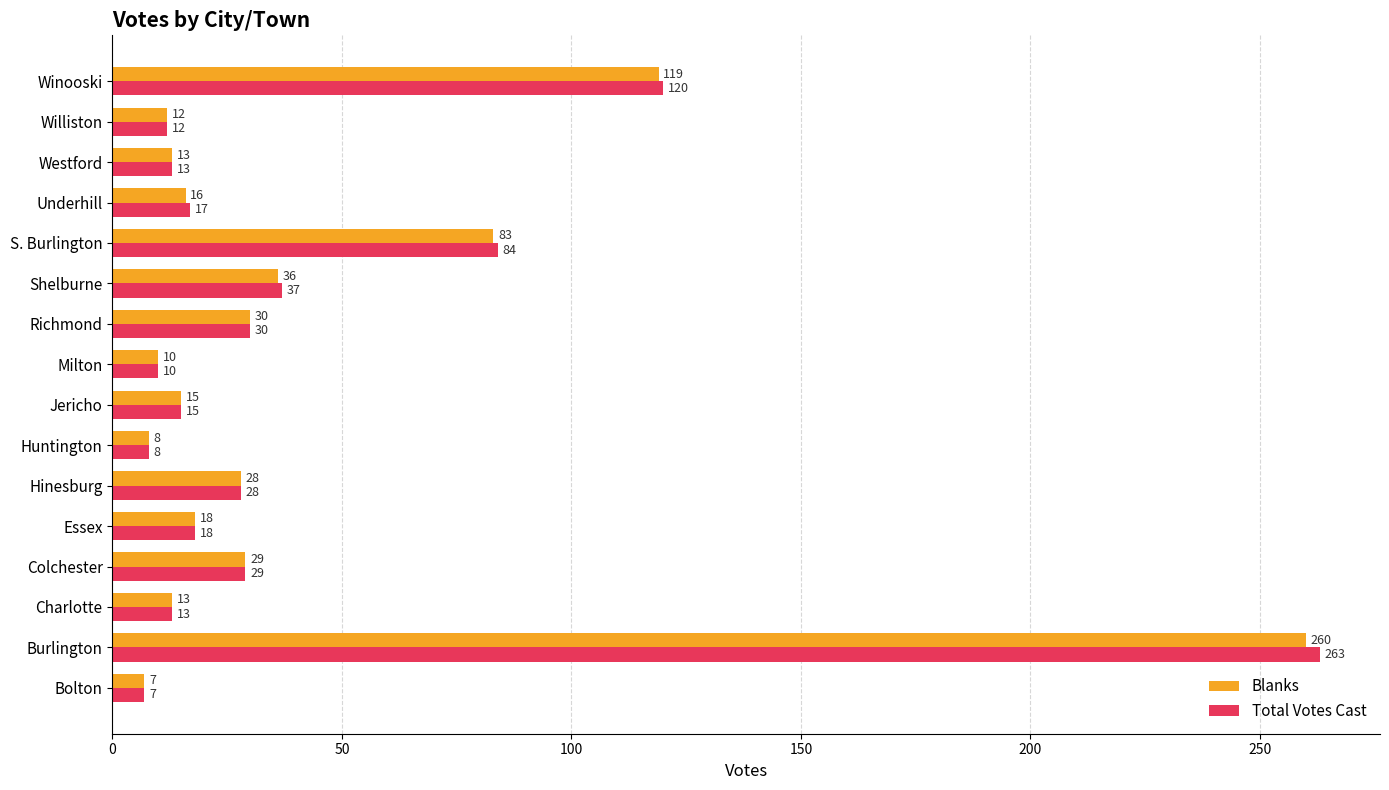

The Total Votes Cast series shows 18 at Essex. True or false?

True